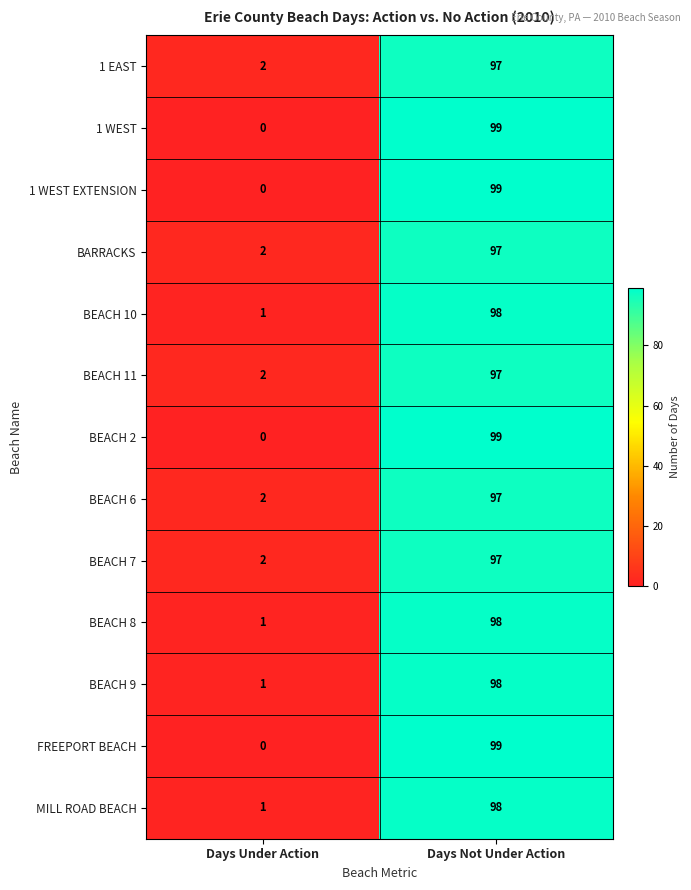

Where is BEACH 7 nearest to the value 49?

Days Under Action